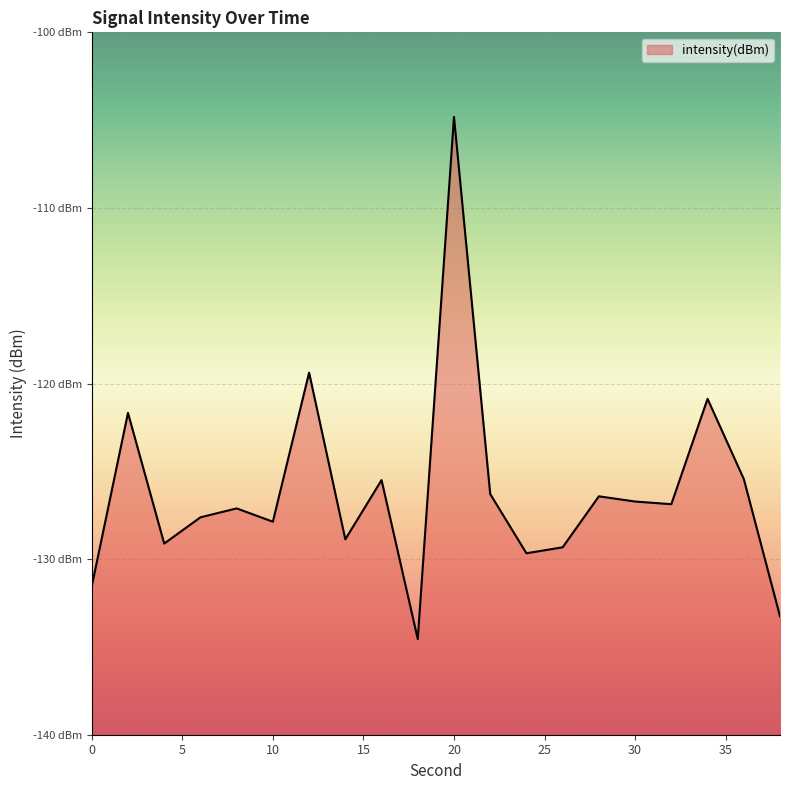

What is the difference between the values at 6 and 32?

0.7